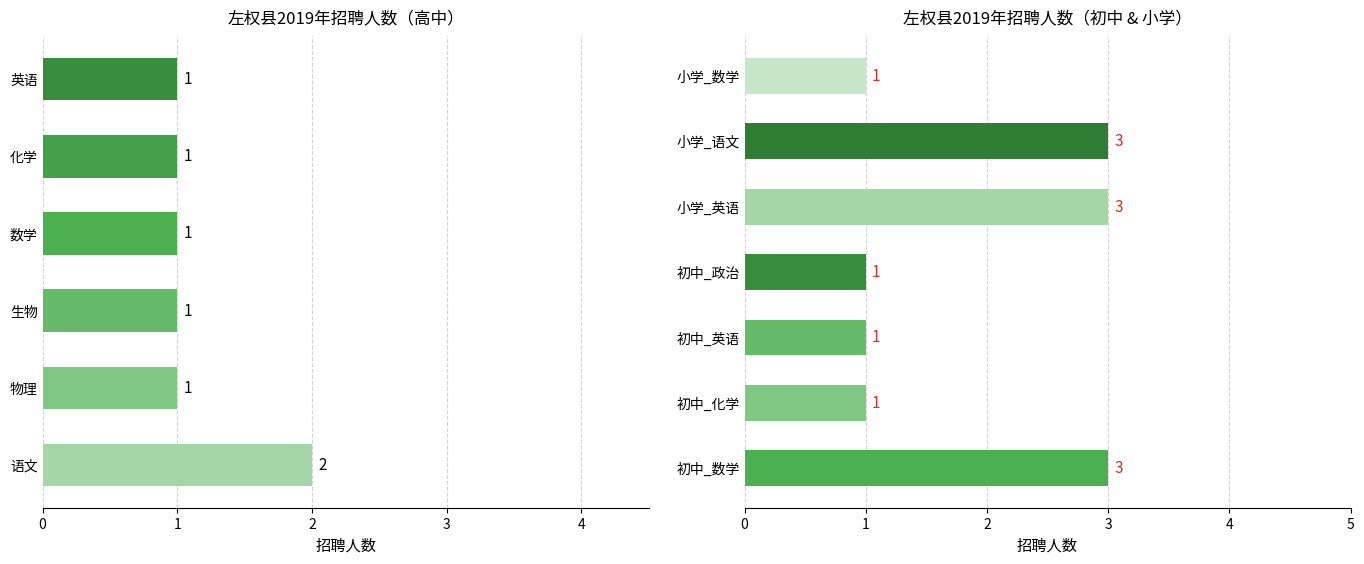

At which label is 高中 closest to 1?

数学